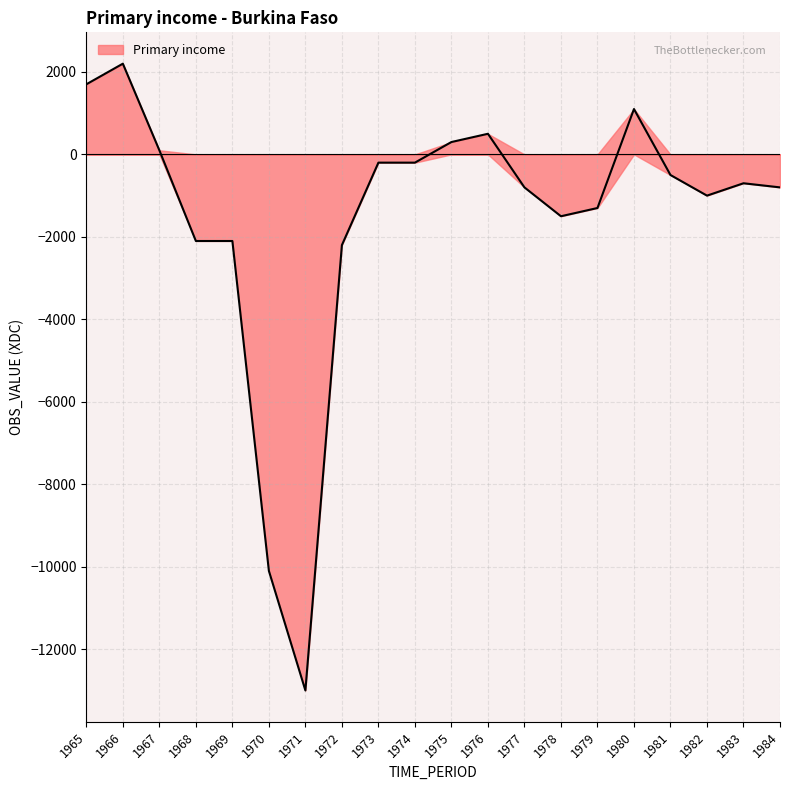

Which has a higher value, 1965 or 1972?

1965